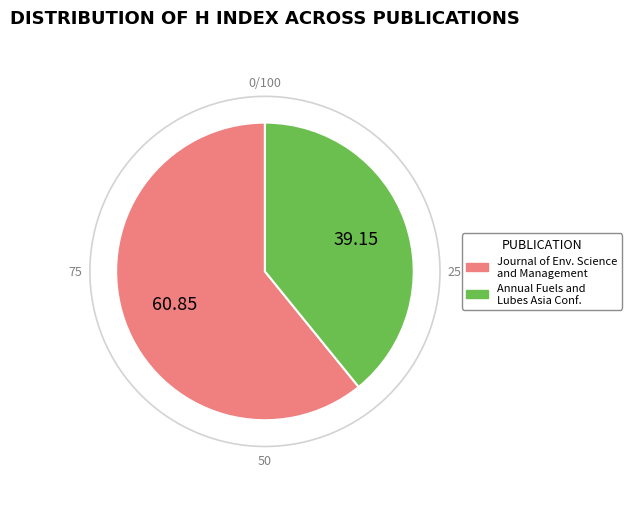

Which slice represents more than half of the pie?

Journal of Environmental Science and Management